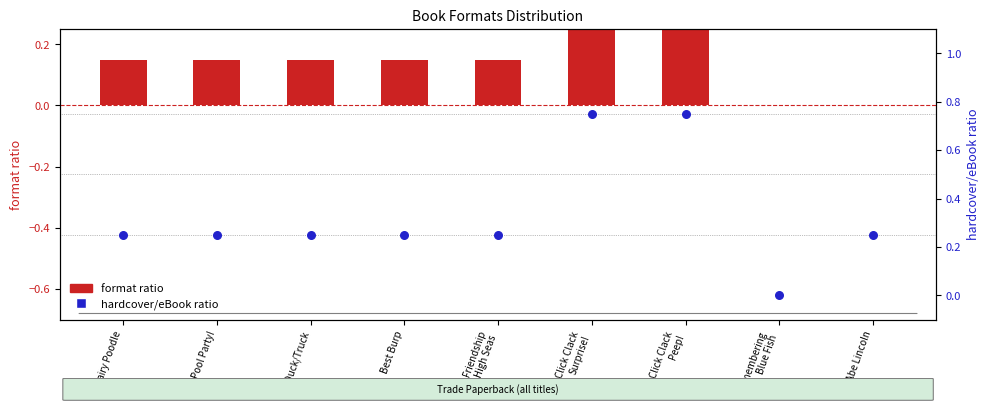

At how many categories does at least one series exceed 0?

8